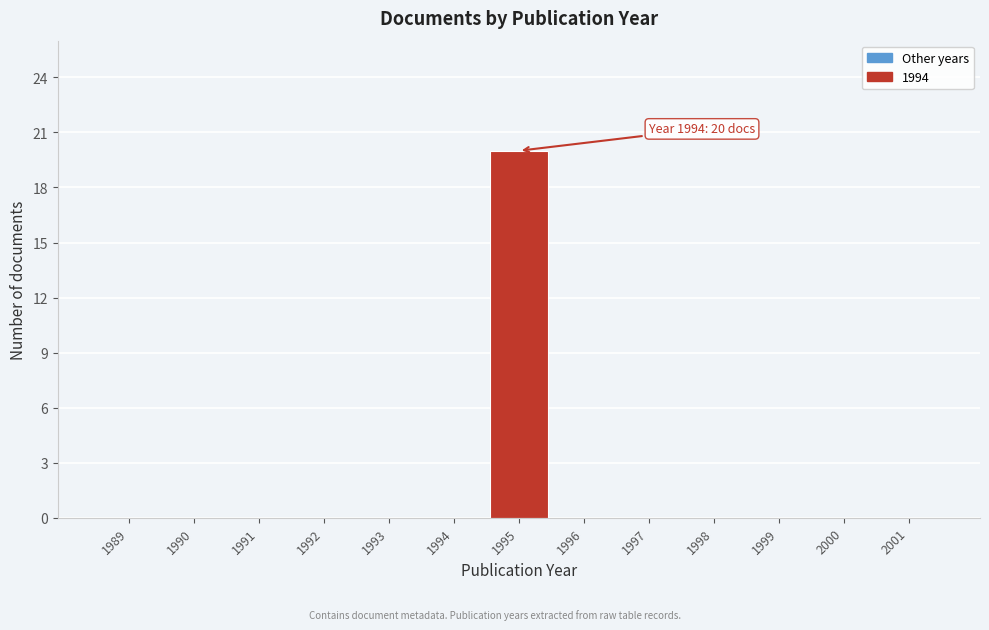

Reading left to right, list all the values displayed in this chart.

1989=0	1990=0	1991=0	1992=0	1993=0	1994=0	1995=20	1996=0	1997=0	1998=0	1999=0	2000=0	2001=0